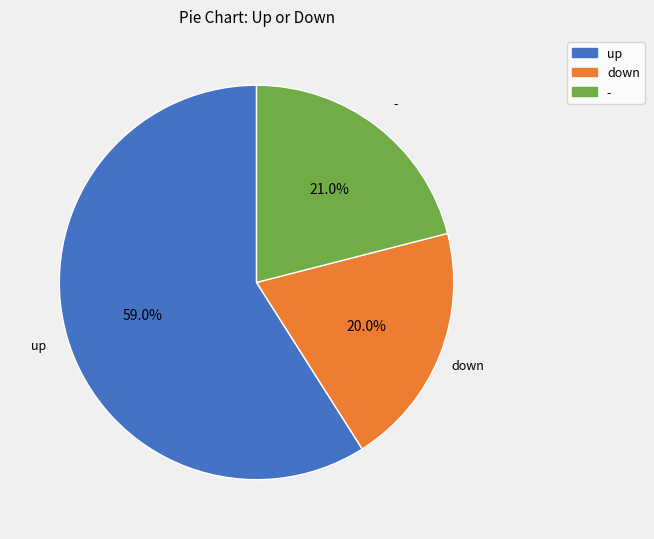

To the nearest percent, what is the difference between the up and - slice percentages?

38%